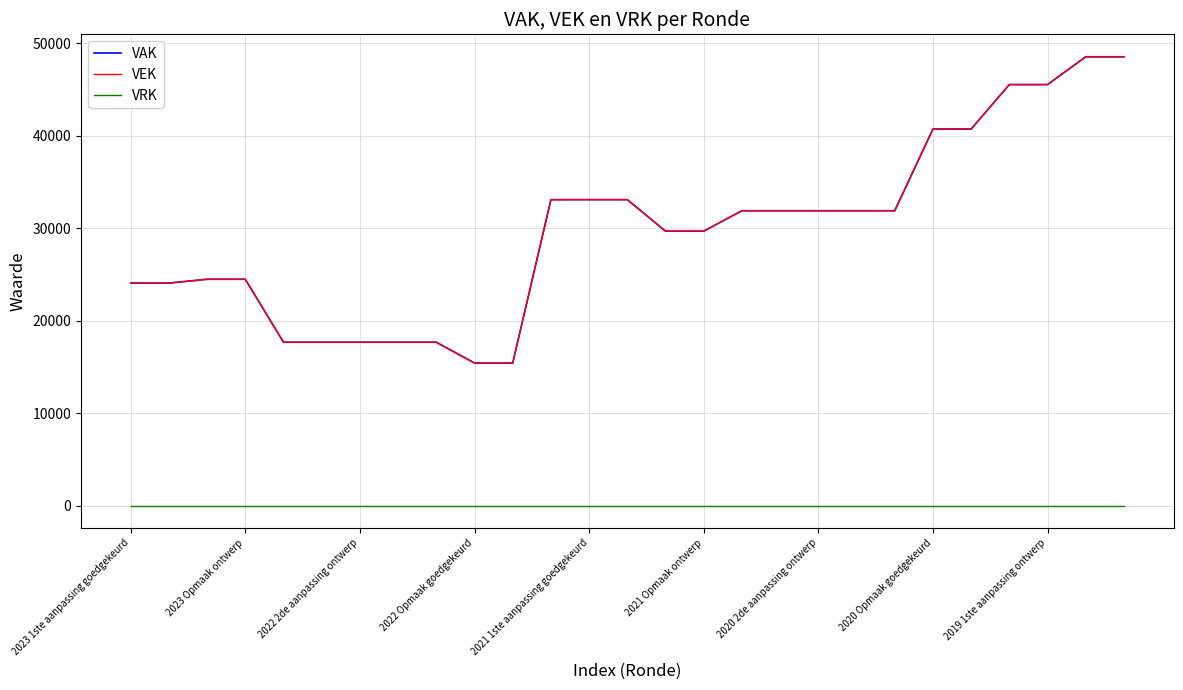

True or false: VEK and VRK cross at least once.

False